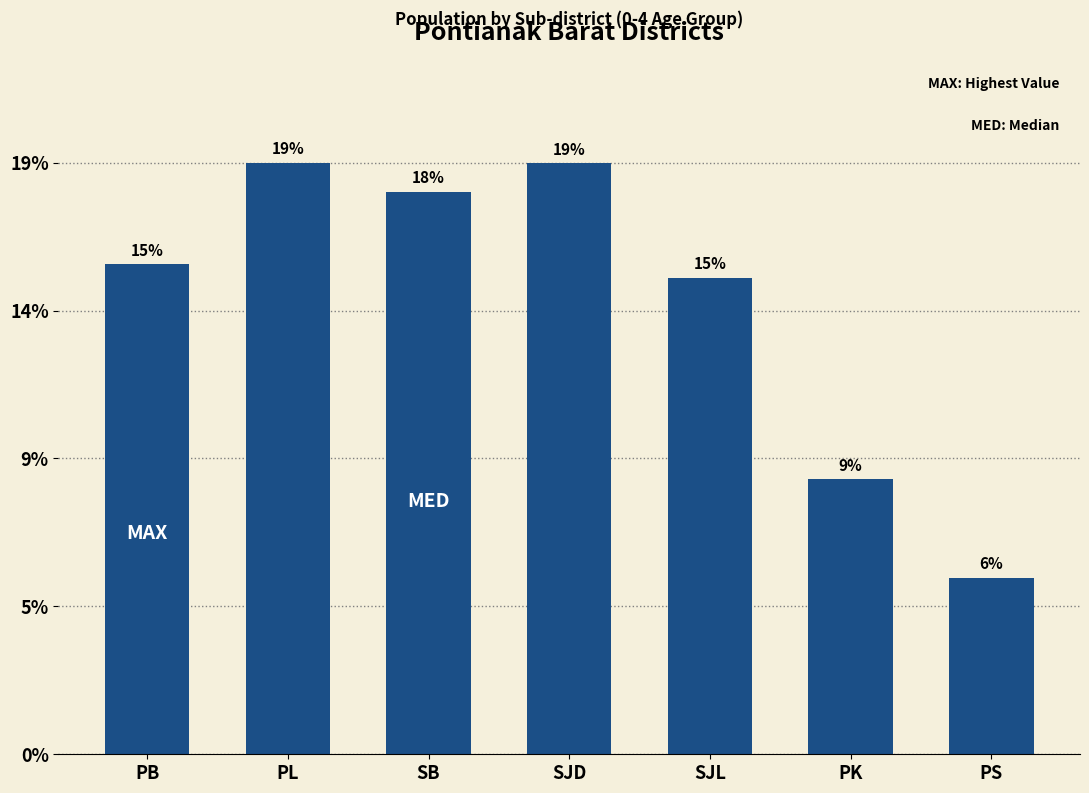

Rank the categories by value from highest to lowest.

PL, SJD, SB, PB, SJL, PK, PS